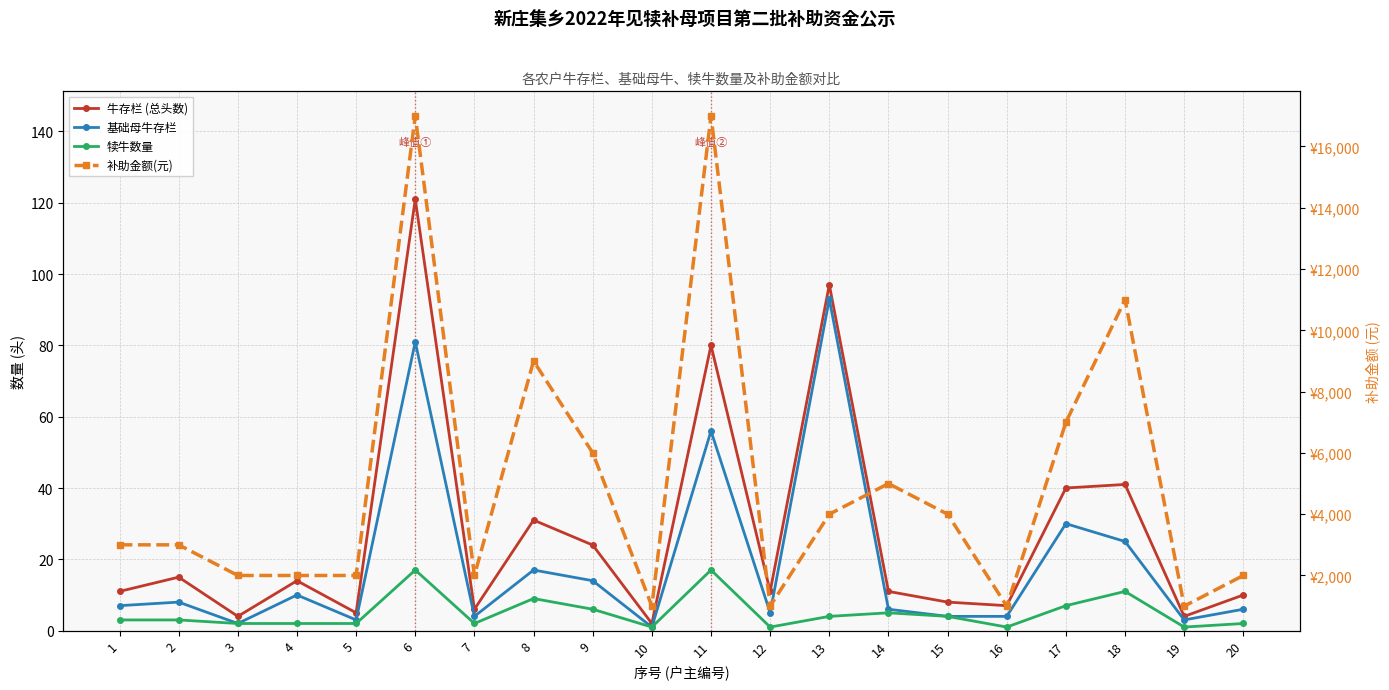

Rank the categories by 基础母牛存栏 value from highest to lowest.

13, 6, 11, 17, 18, 8, 9, 4, 2, 1, 14, 20, 12, 7, 15, 16, 5, 19, 3, 10